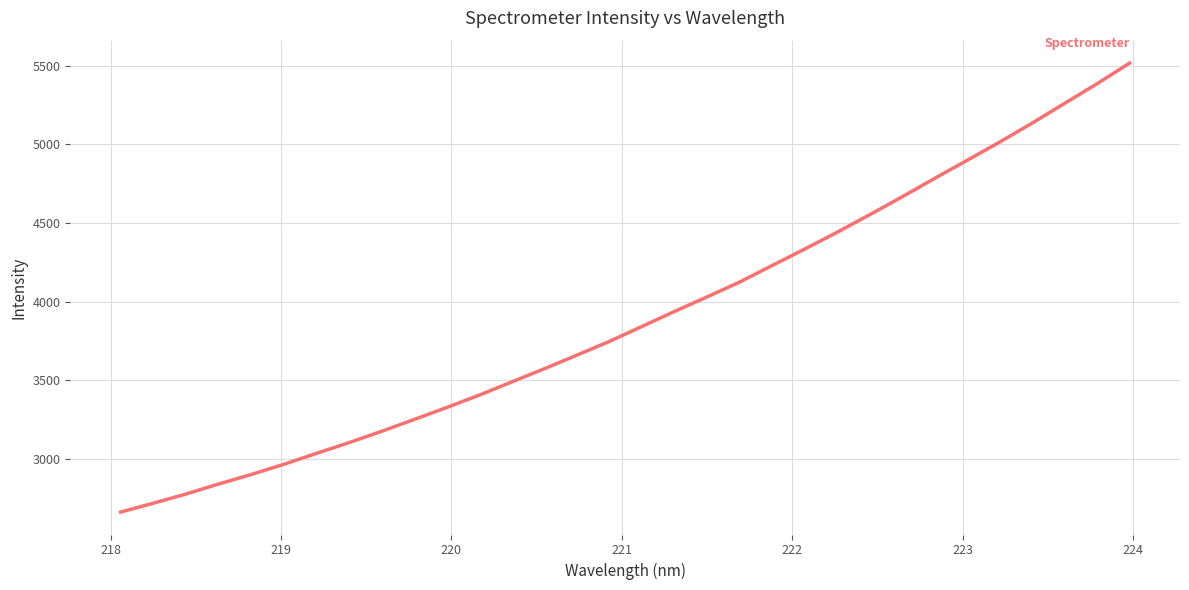

What is the maximum value shown in the chart?

5516.7